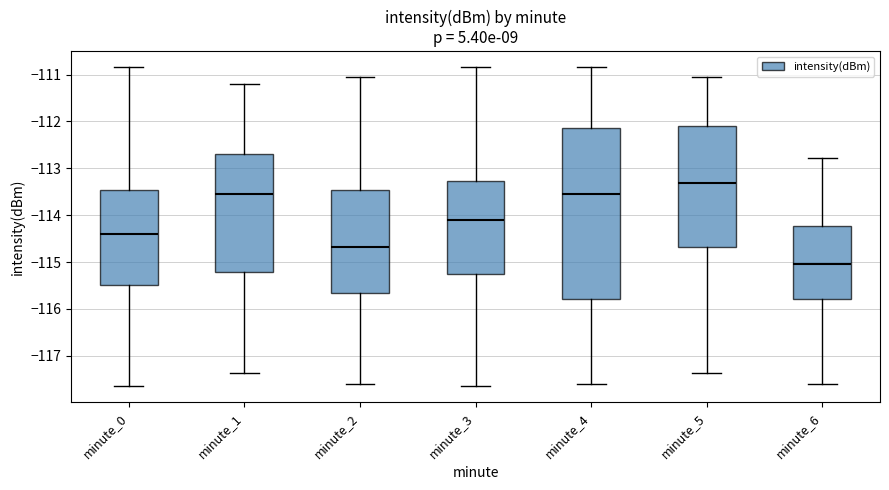

Which box is the tallest, from its lower edge to its upper edge?

minute_4